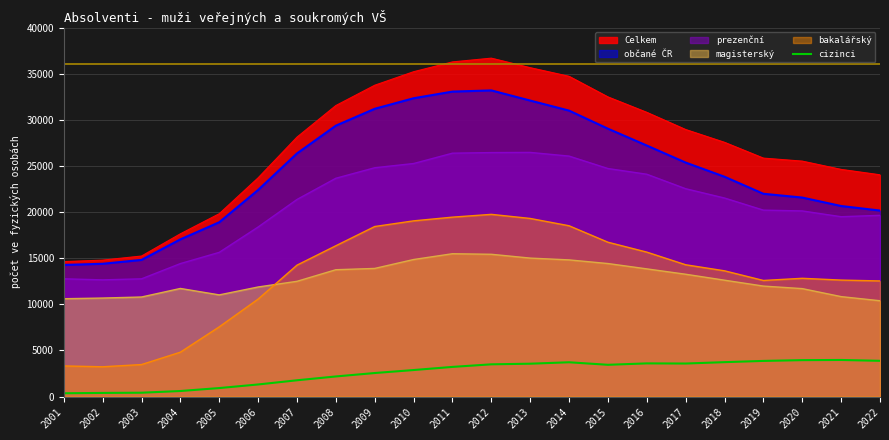

Rank the series by their maximum value, from lowest to highest.

cizinci, magisterský, bakalářský, prezenční, občané ČR, Celkem